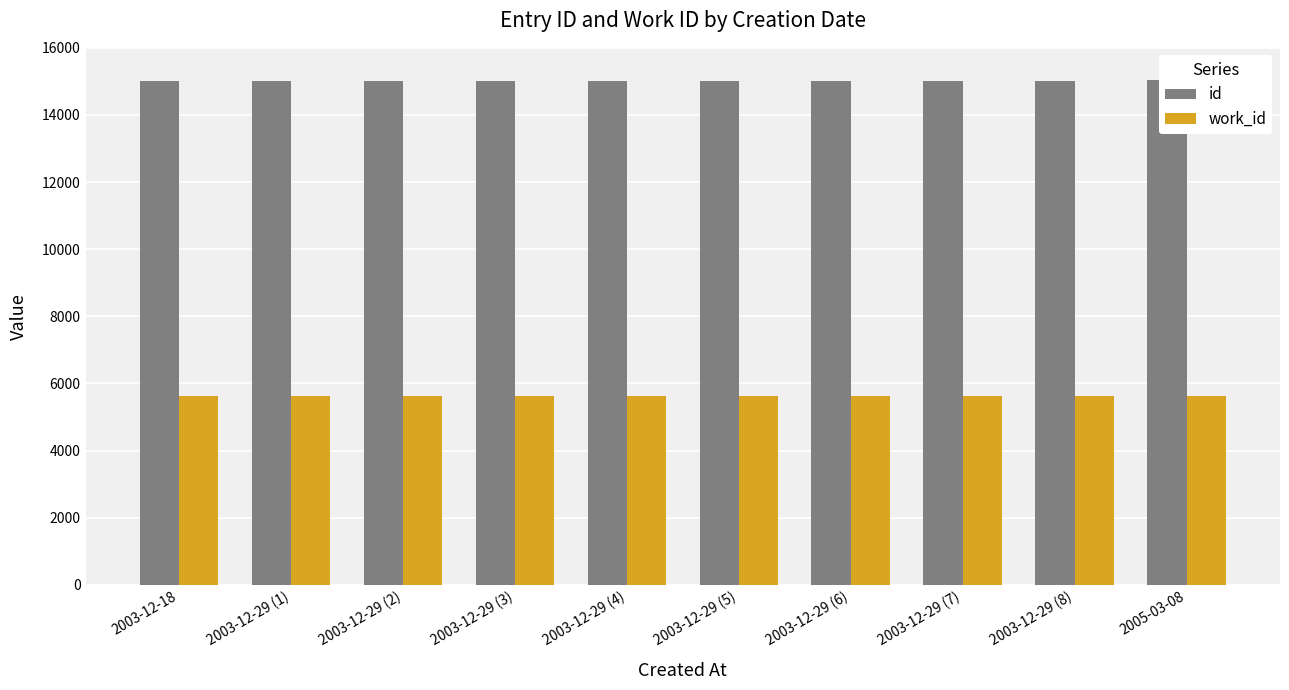

At how many categories does at least one series exceed 14540?

10